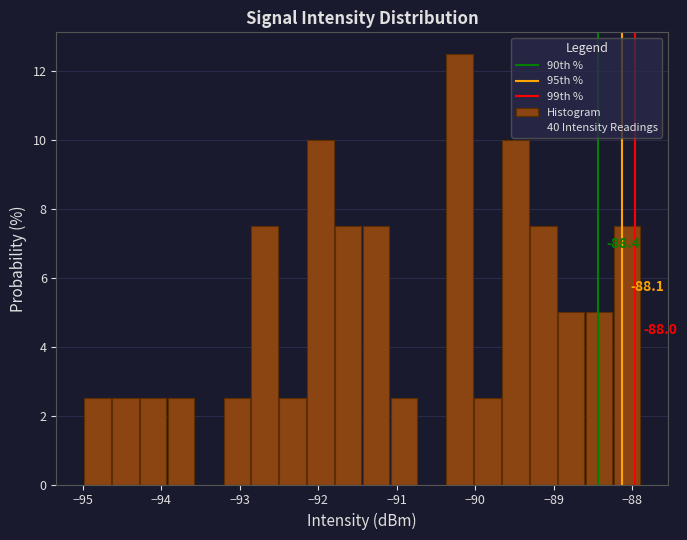

Read against the x-axis, roughly where is the centre of the tallest bar?

-90.2